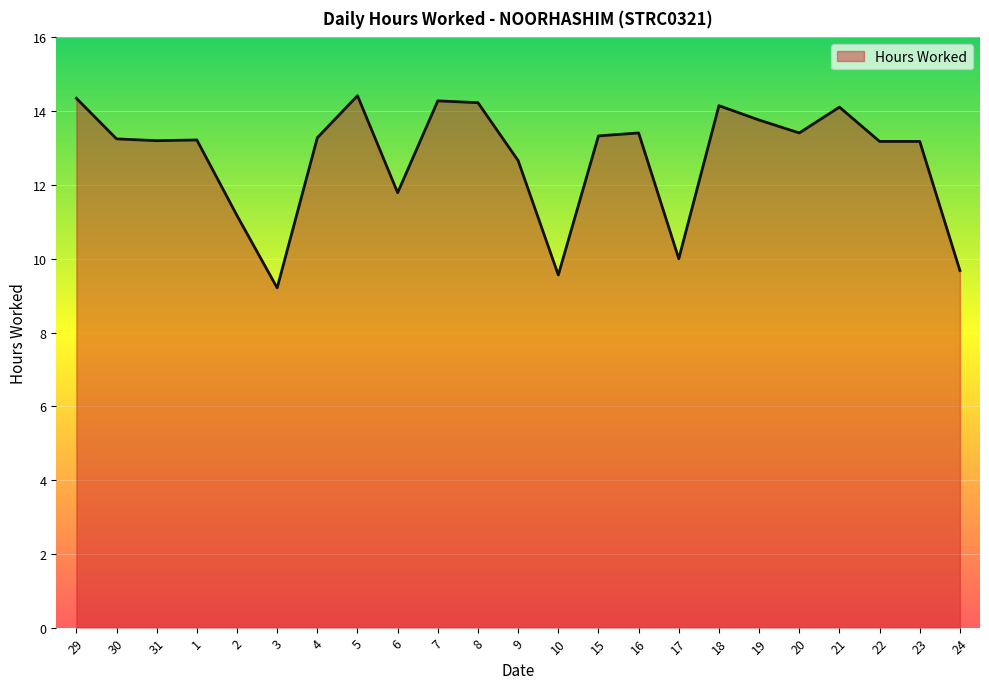

Is it true that the value at 21 is 14.1?

True